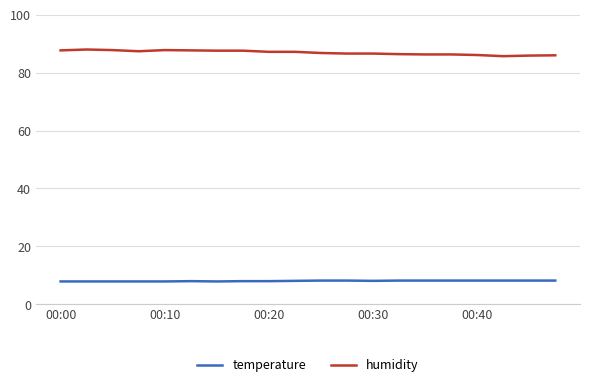

What is the difference between the maximum and minimum values in the humidity series?

2.3